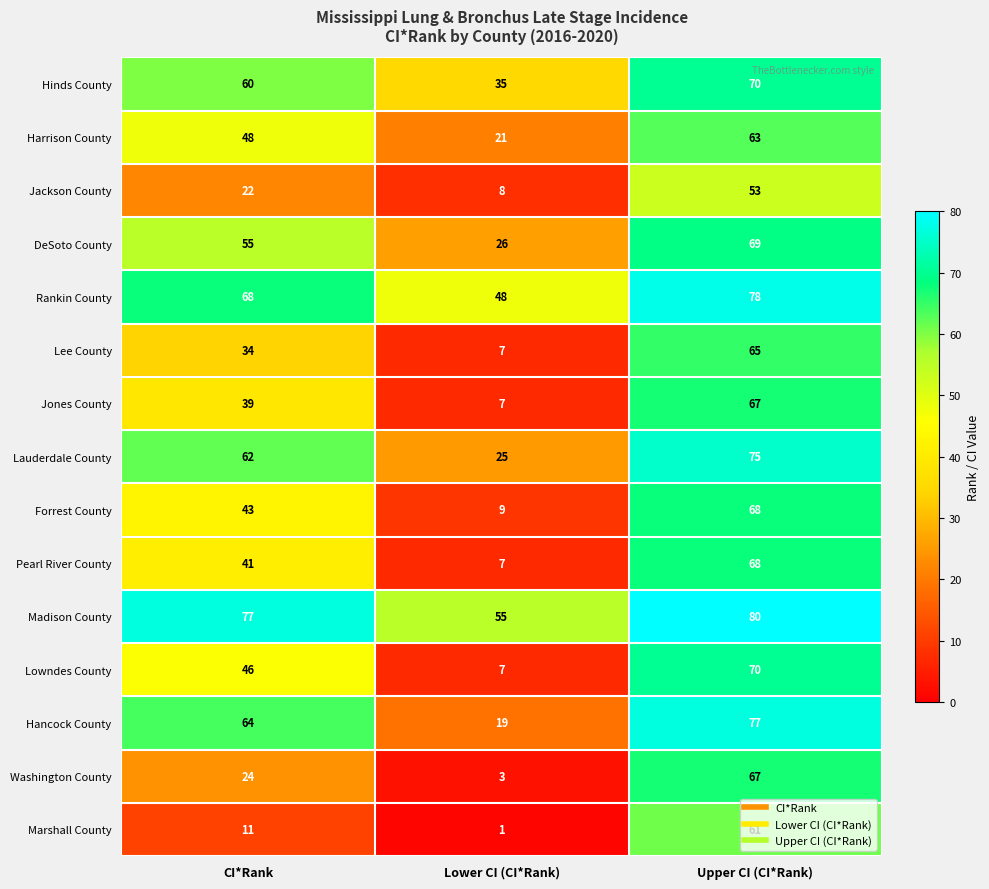

Rank the categories by Pearl River County value from lowest to highest.

Lower CI (CI*Rank), CI*Rank, Upper CI (CI*Rank)